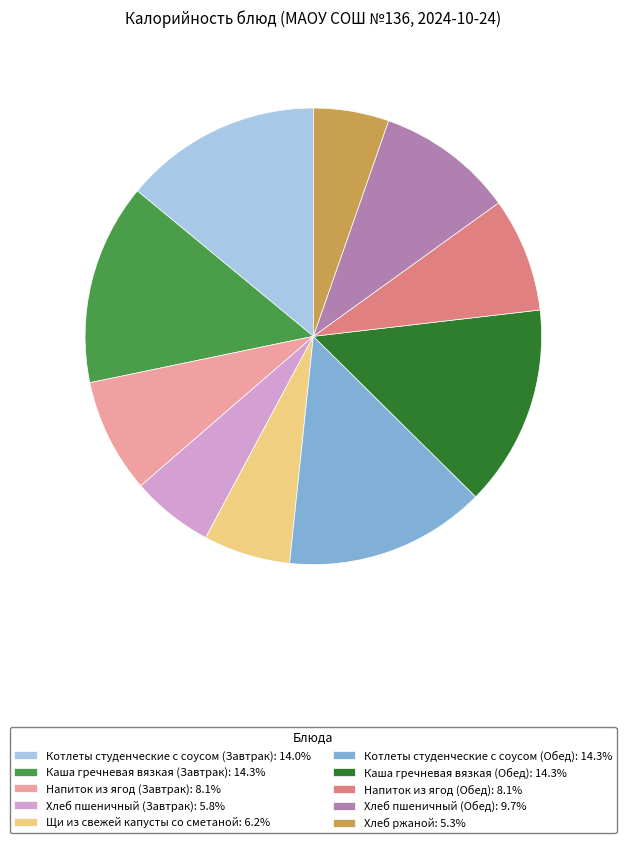

What is the ratio of the value at Хлеб пшеничный (Обед): 9.7% to the value at Напиток из ягод (Обед): 8.1%?

1.2